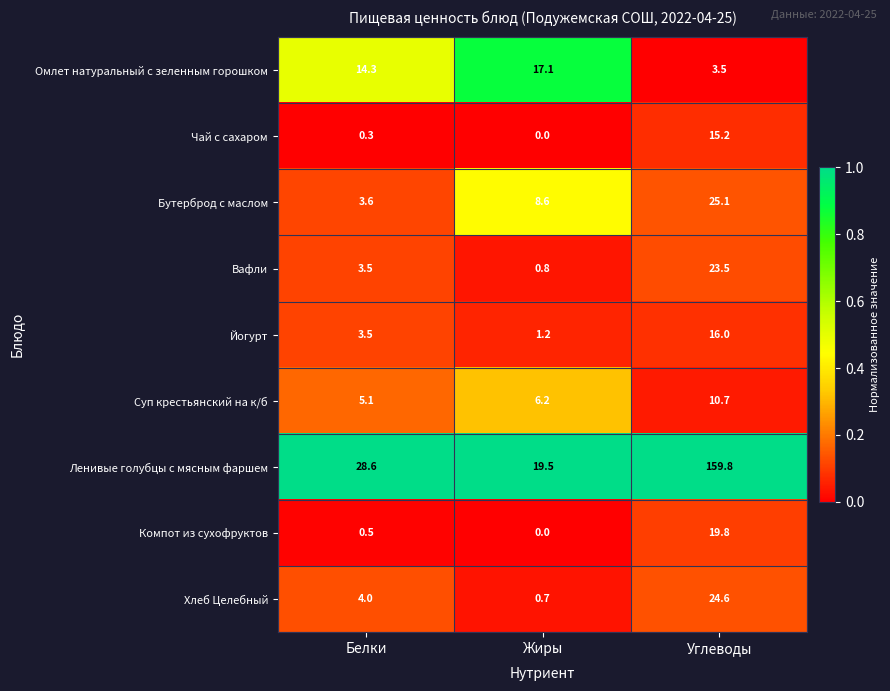

Reading right to left, extract all data points from this chart.

Омлет натуральный с зеленным горошком: 3.5	17.1	14.3
Чай с сахаром: 15.2	0.0	0.3
Бутерброд с маслом: 25.1	8.6	3.6
Вафли: 23.5	0.8	3.5
Йогурт: 16.0	1.2	3.5
Суп крестьянский на к/б: 10.7	6.2	5.1
Ленивые голубцы с мясным фаршем: 159.8	19.5	28.6
Компот из сухофруктов: 19.8	0.0	0.5
Хлеб Целебный: 24.6	0.7	4.0